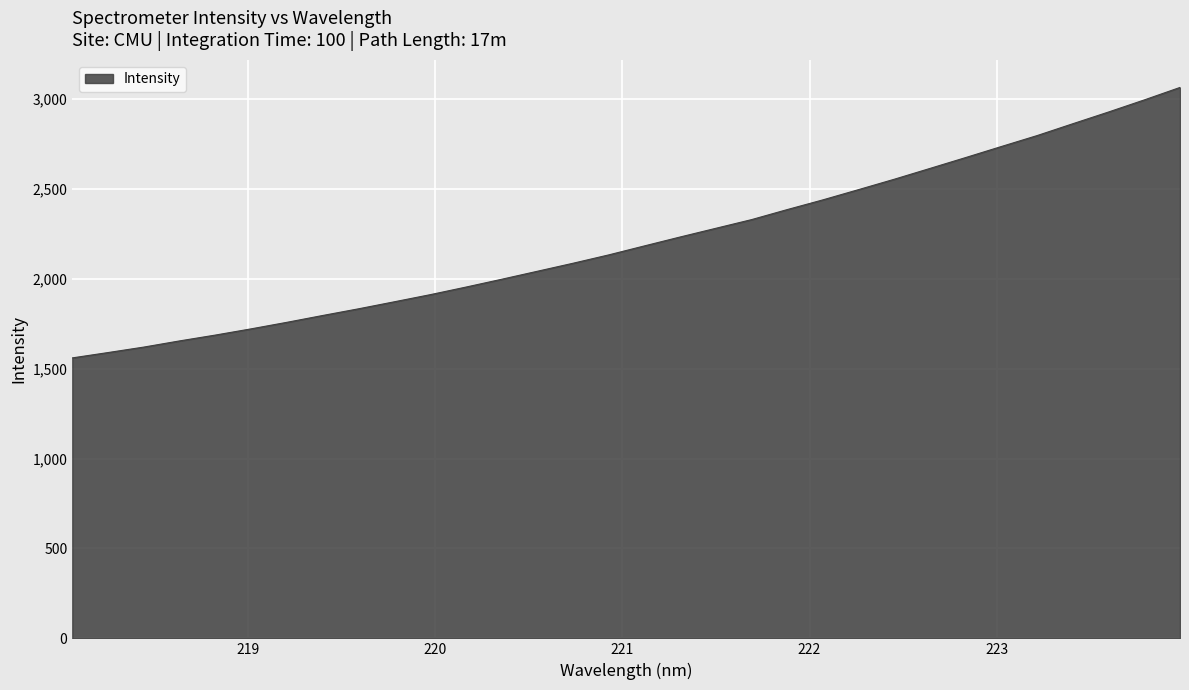

What is the difference between the maximum and minimum values?

1504.1